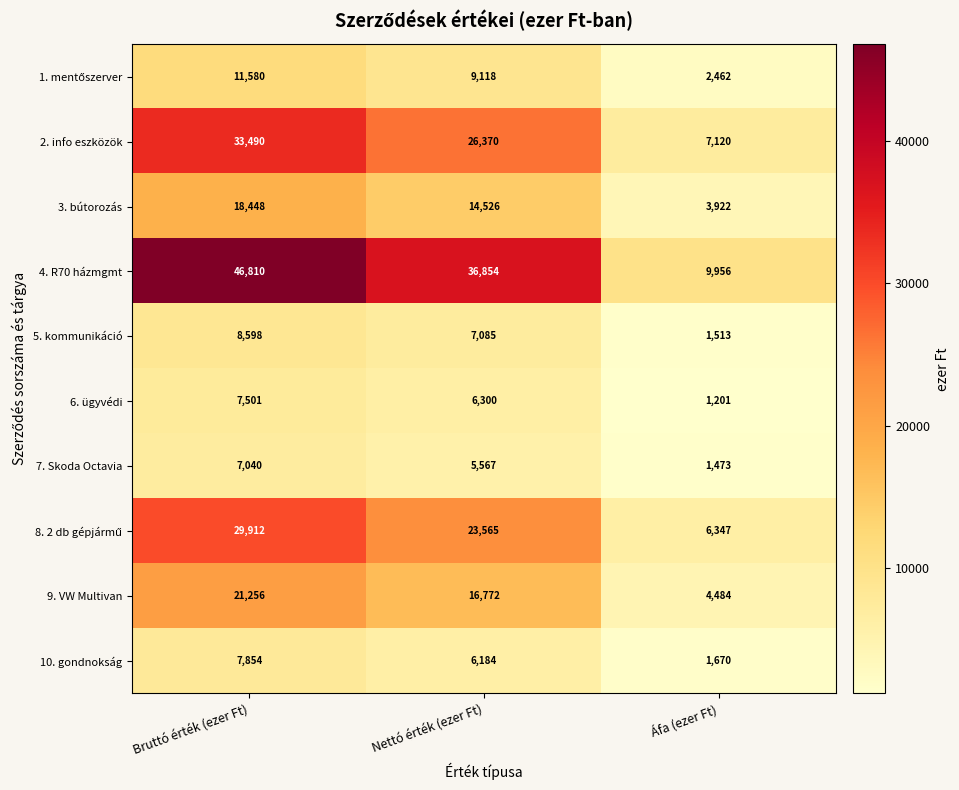

Where is 4. R70 házmgmt nearest to the value 28383?

Nettó érték (ezer Ft)